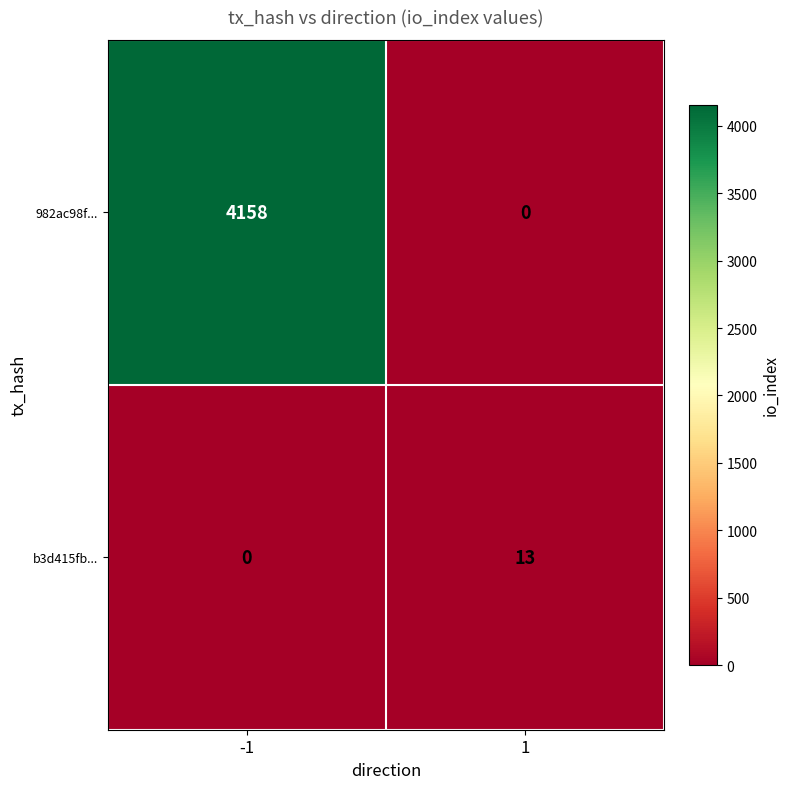

At which category is the sum across all series the highest?

-1